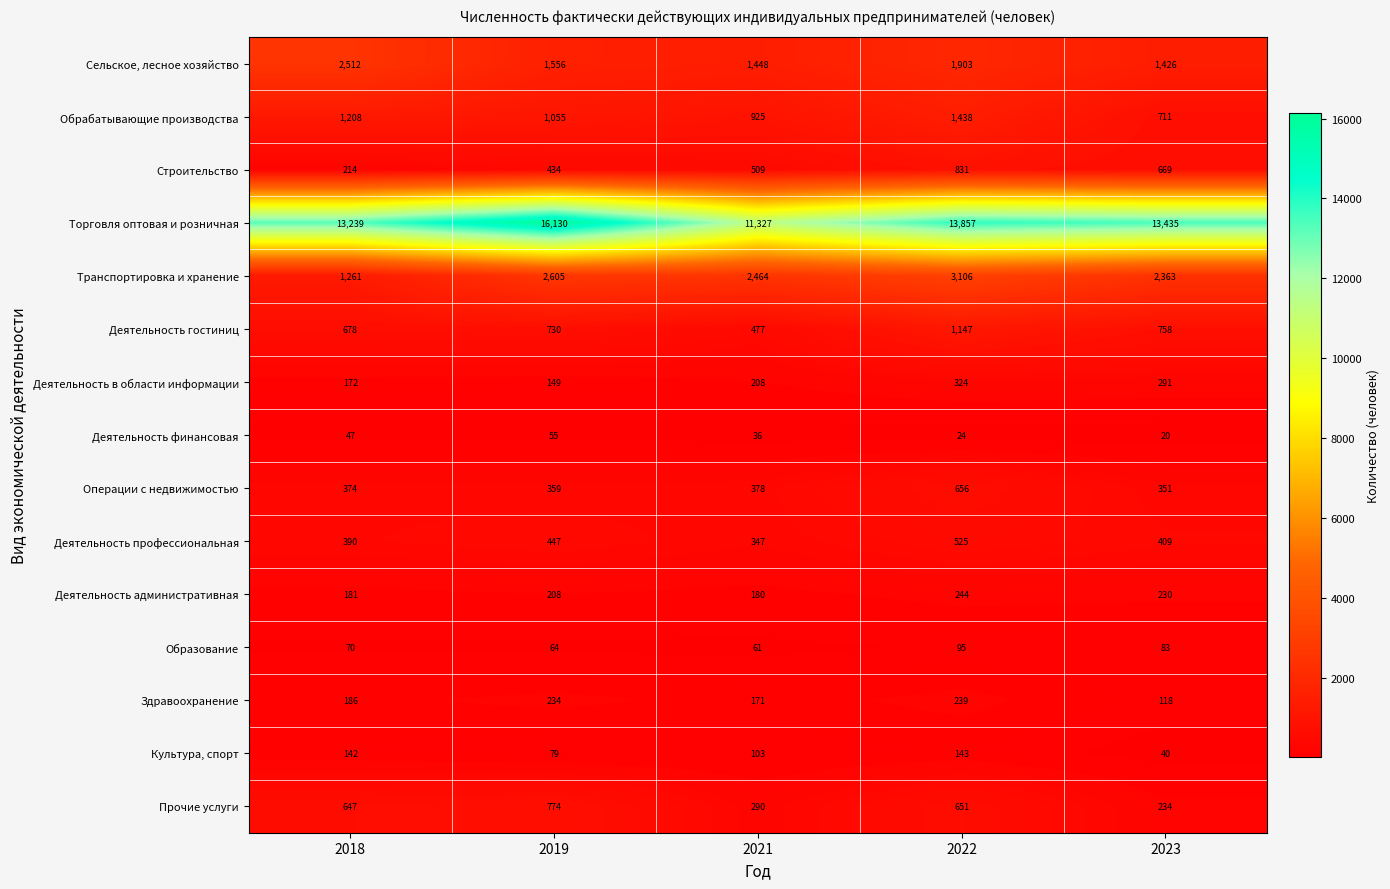

Rank the series by their maximum value, from highest to lowest.

Торговля оптовая и розничная, Транспортировка и хранение, Сельское, лесное хозяйство, Обрабатывающие производства, Деятельность гостиниц, Строительство, Прочие услуги, Операции с недвижимостью, Деятельность профессиональная, Деятельность в области информации, Деятельность административная, Здравоохранение, Культура, спорт, Образование, Деятельность финансовая